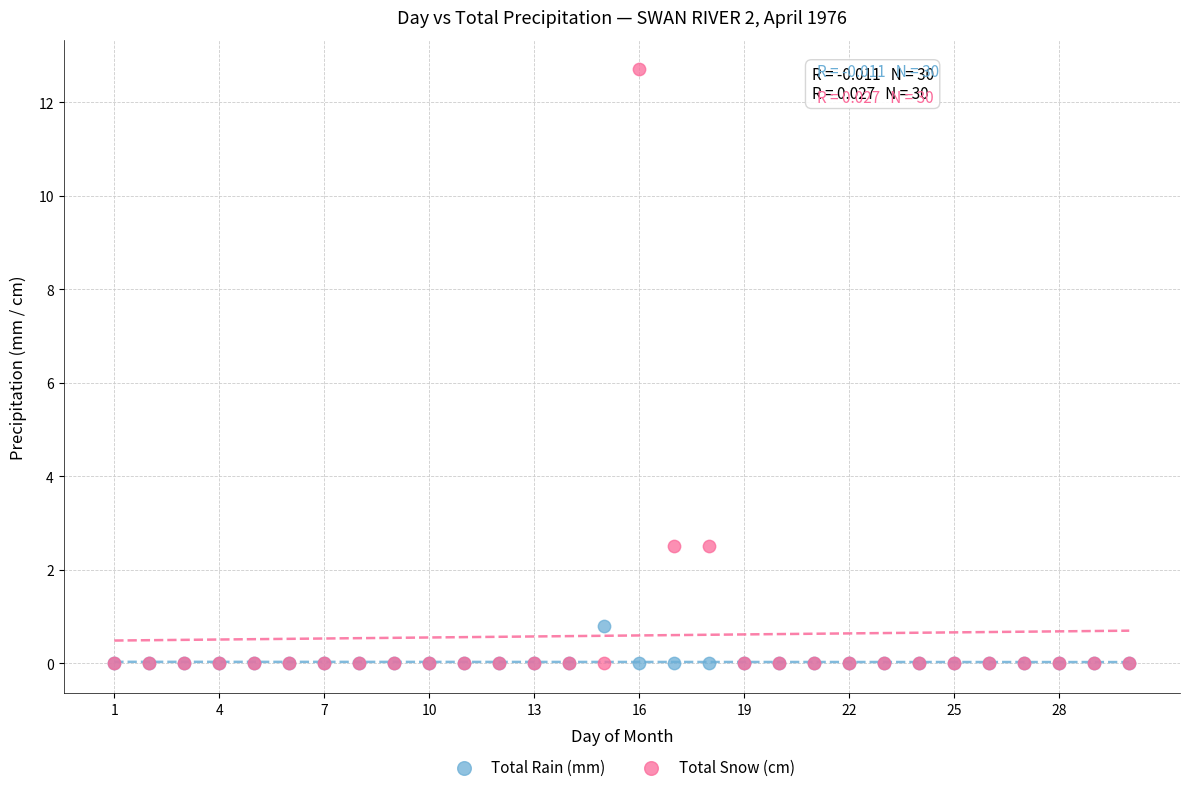

What are all the series names shown in the legend?

Total Rain (mm), Total Snow (cm)